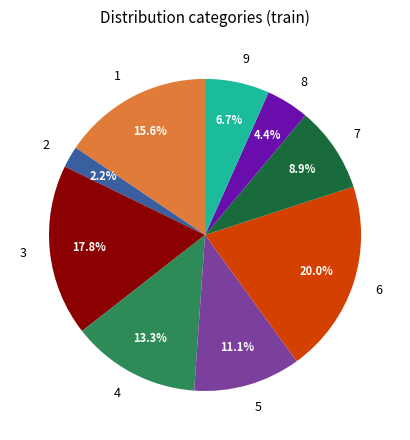

Is 9 the majority of the pie?

No